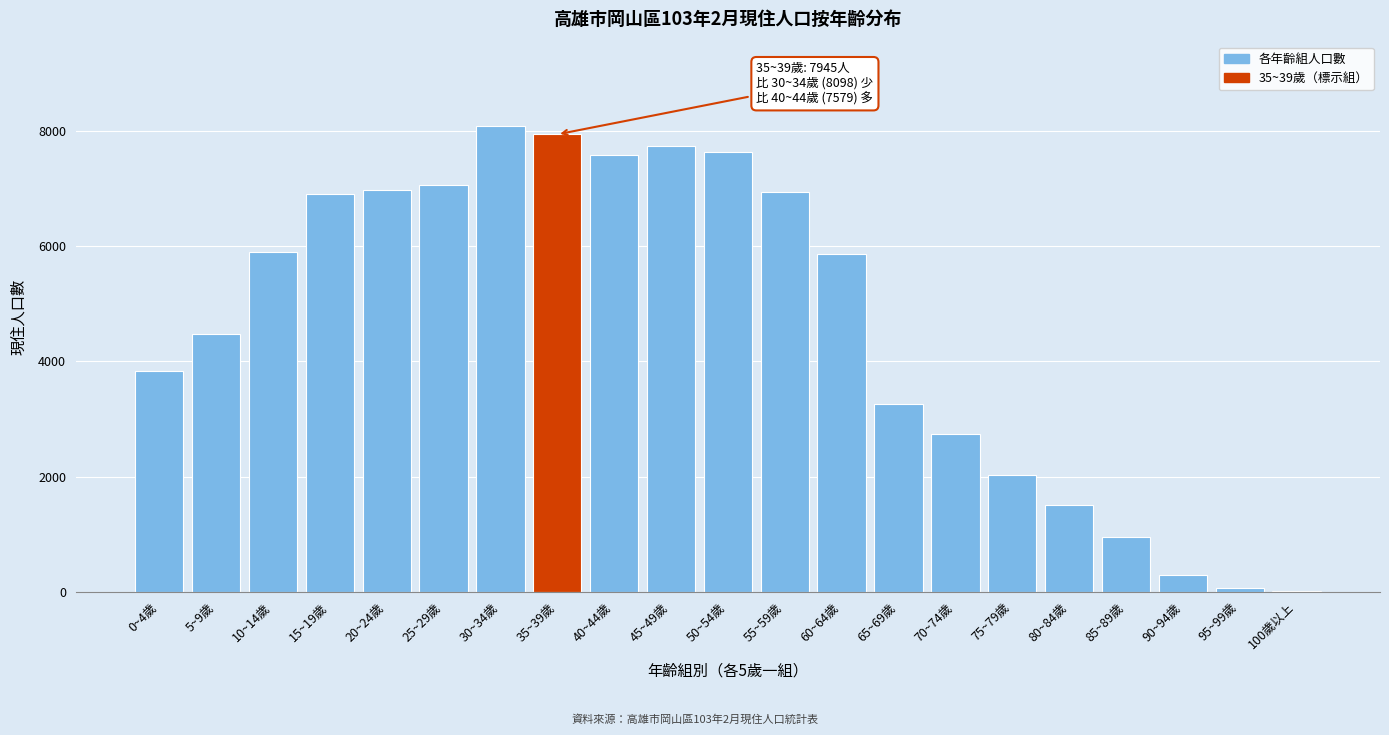

Where is the data nearest to the value 4053?

0~4歲